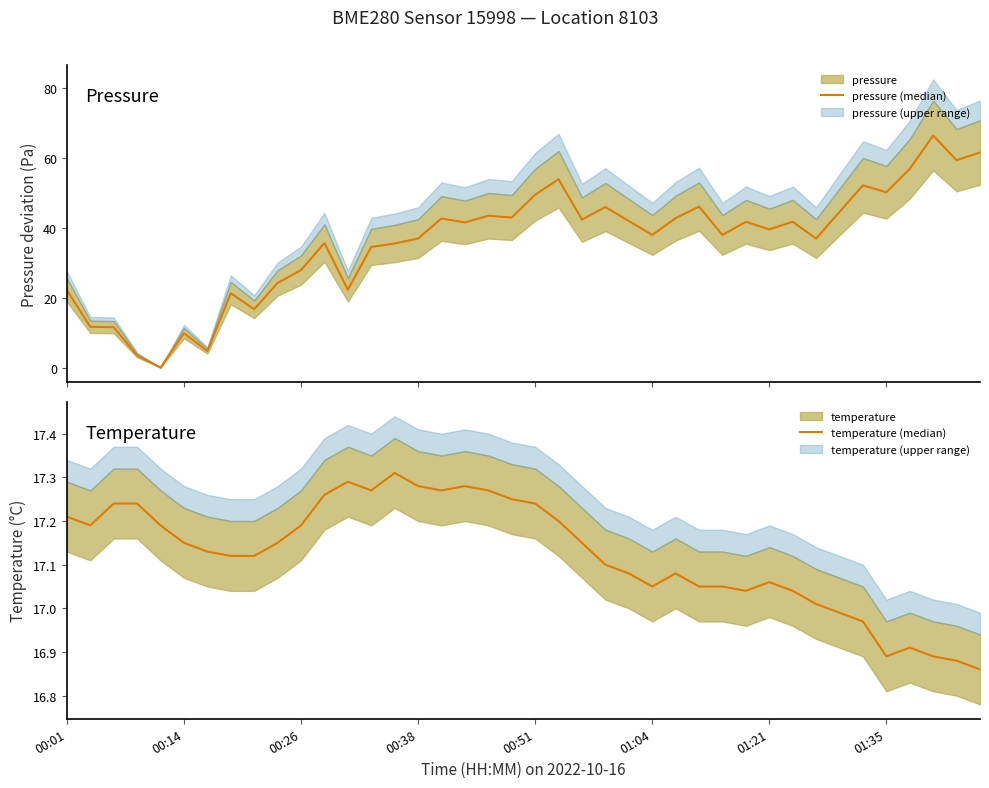

Which category has the highest value across all series?

37